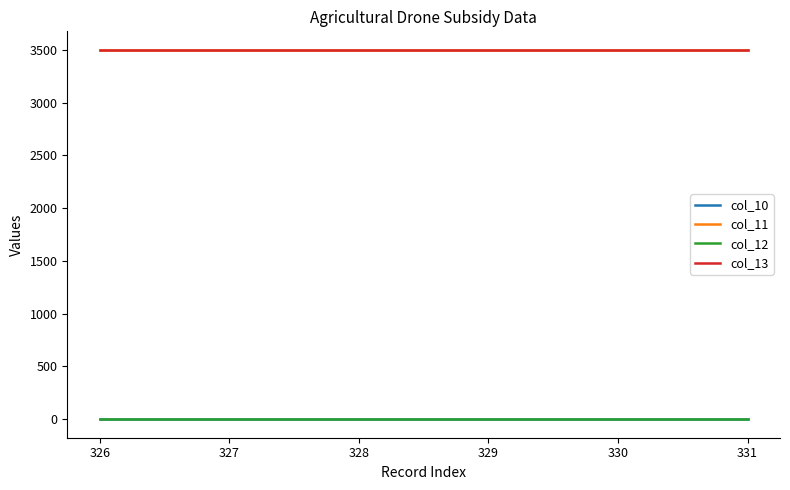

At how many categories does at least one series exceed 1859?

6